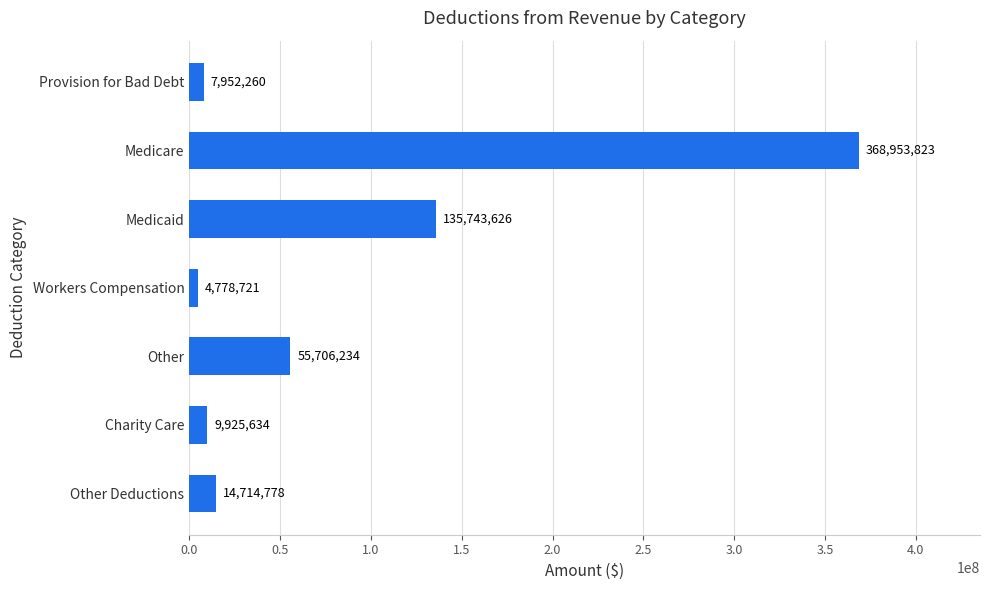

What value does the data have at Medicare, to the nearest 100?

368953800